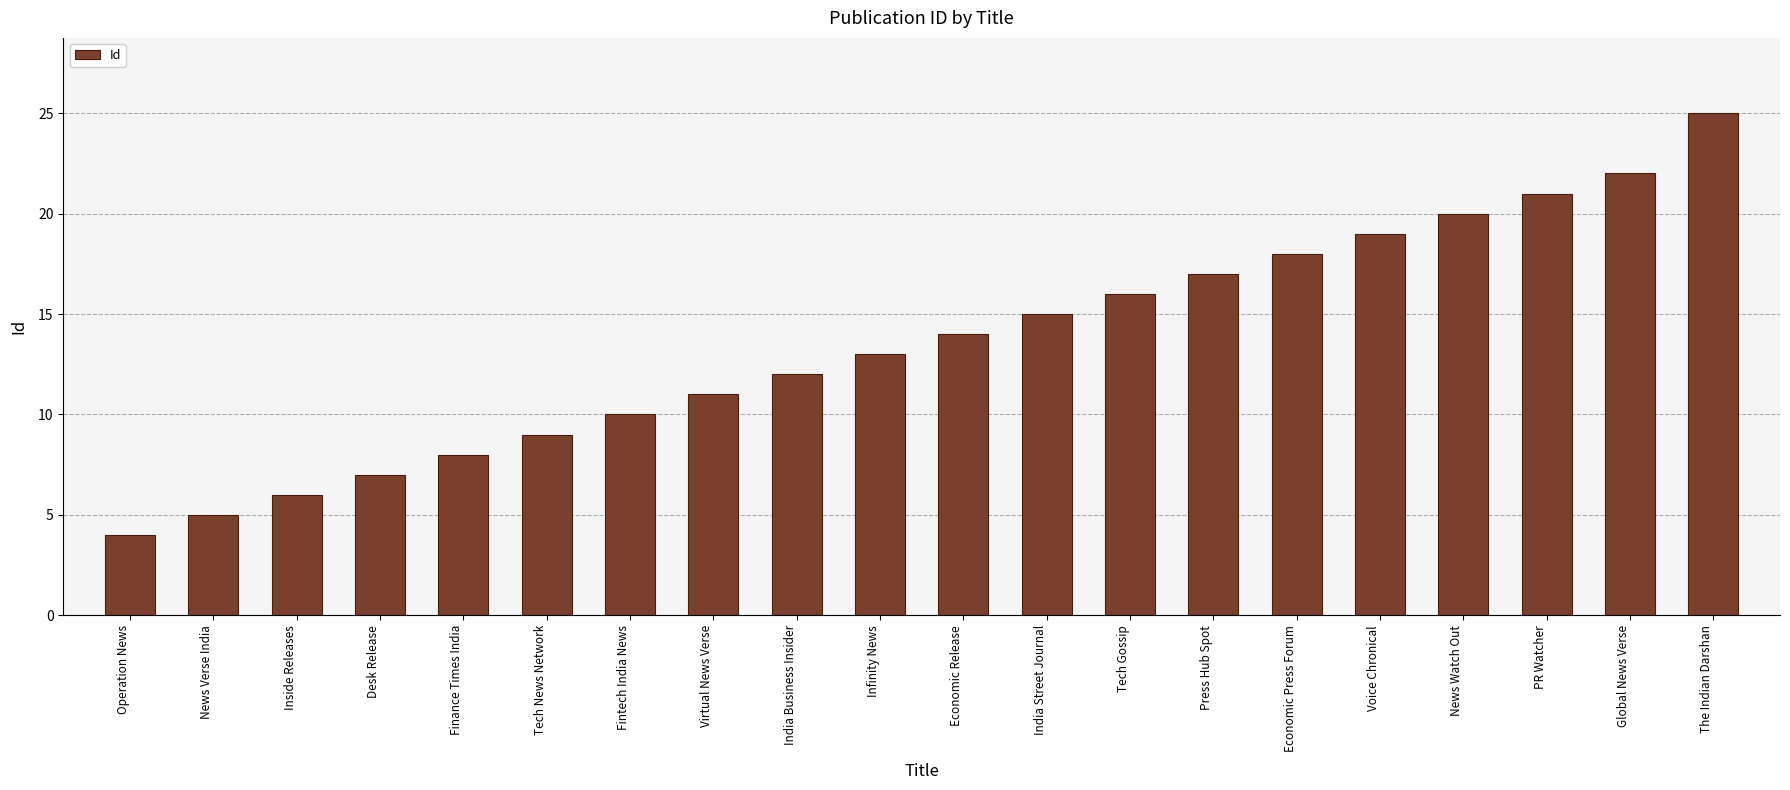

Rank the categories by value from highest to lowest.

The Indian Darshan, Global News Verse, PR Watcher, News Watch Out, Voice Chronical, Economic Press Forum, Press Hub Spot, Tech Gossip, India Street Journal, Economic Release, Infinity News, India Business Insider, Virtual News Verse, Fintech India News, Tech News Network, Finance Times India, Desk Release, Inside Releases, News Verse India, Operation News